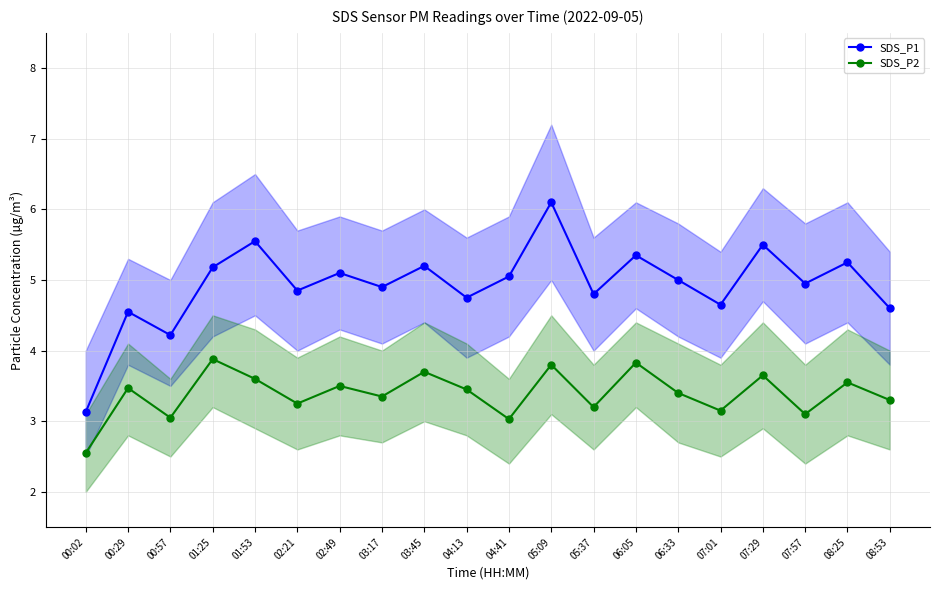

Is it true that SDS_P1 equals 4.8 at 02:21?

True